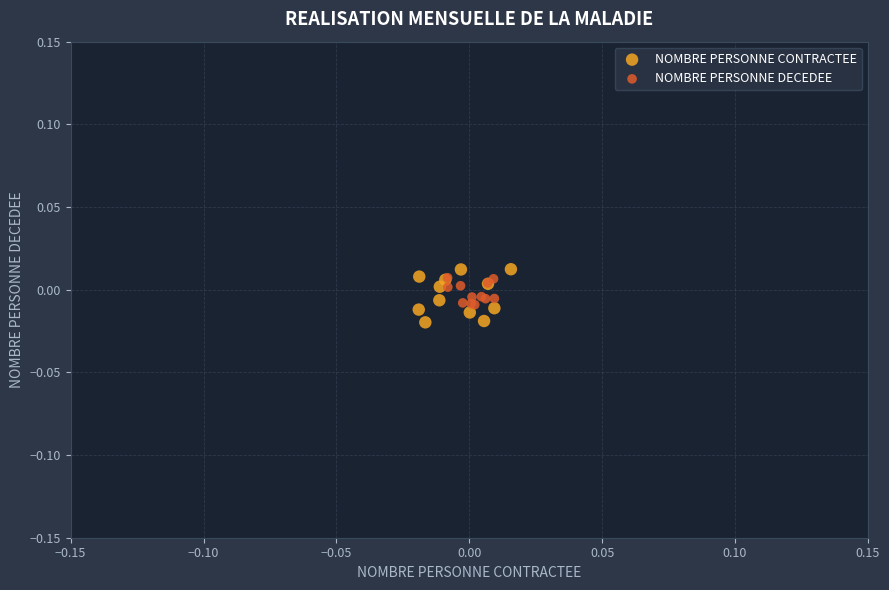

Which series reaches the maximum Y coordinate?

NOMBRE PERSONNE CONTRACTEE